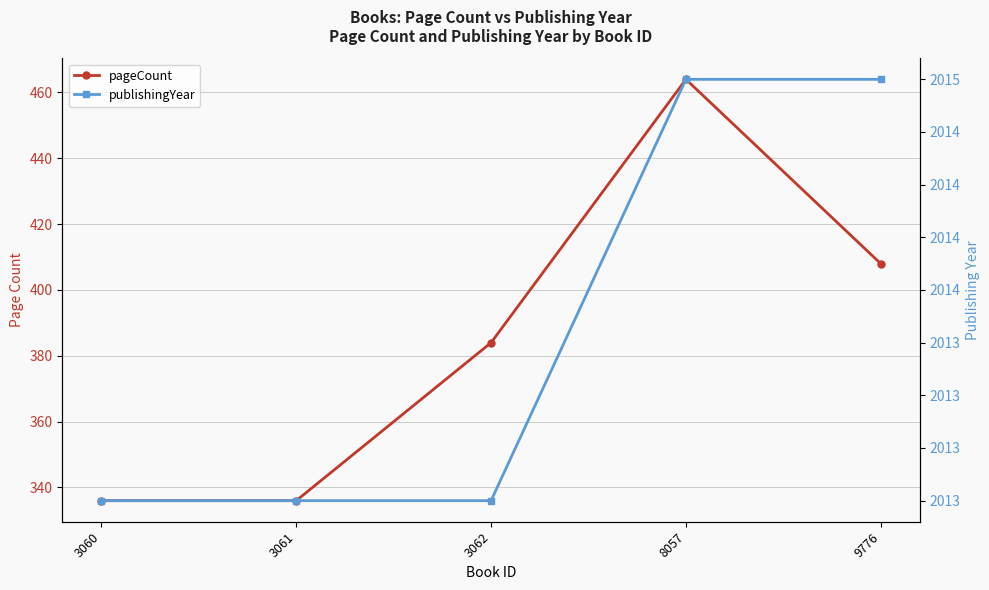

How many lines are shown in the chart?

2